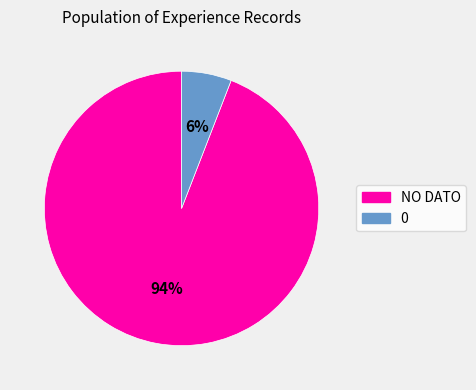

What is the largest slice in the pie chart?

NO DATO